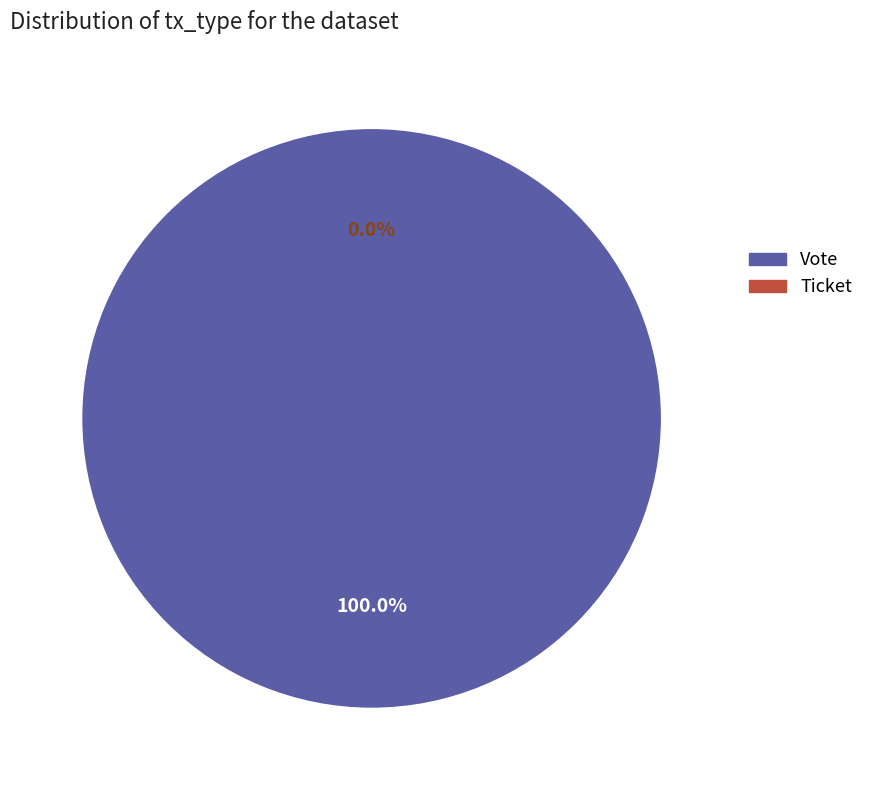

Which has a higher value, Vote or Ticket?

Vote